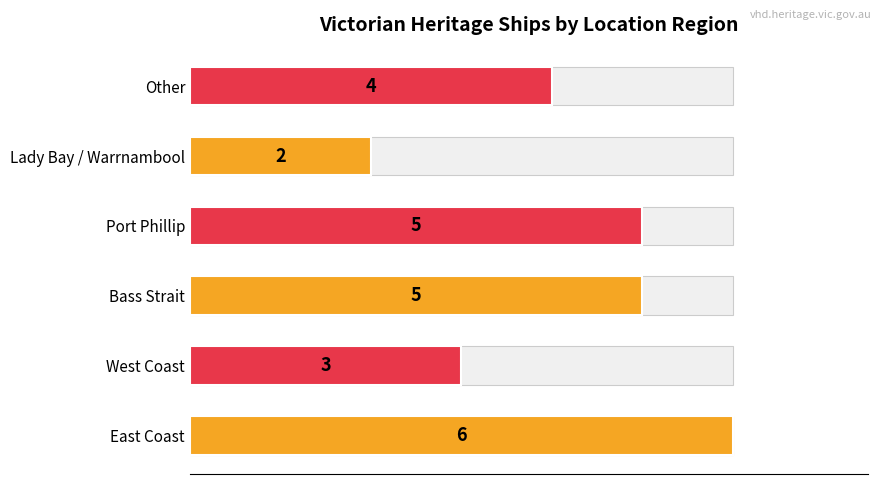

What is the difference between the second highest and minimum values?

3